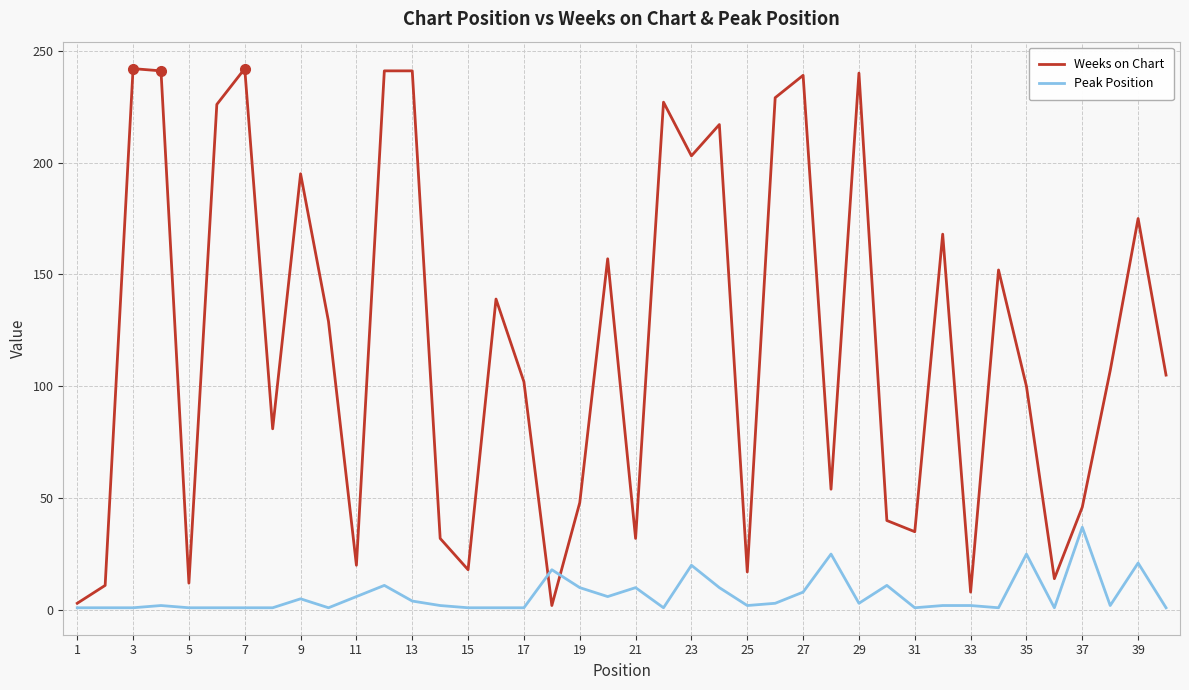

Which series has the largest range (max minus min)?

Weeks on Chart